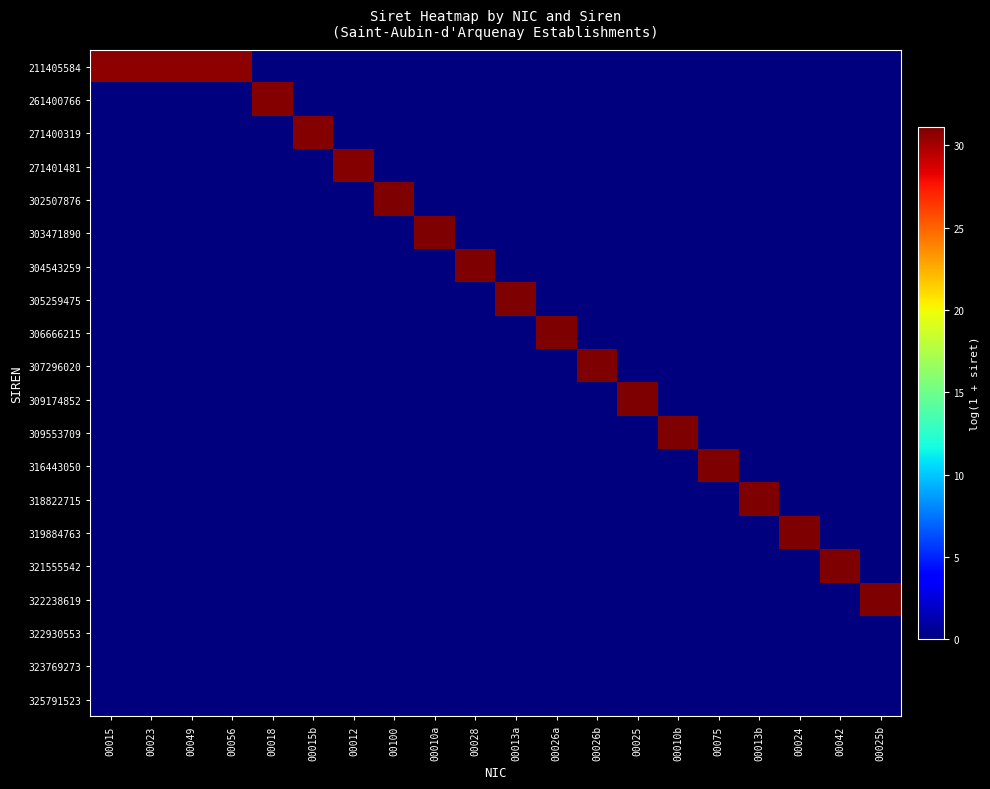

Count the number of categories in the chart.

20